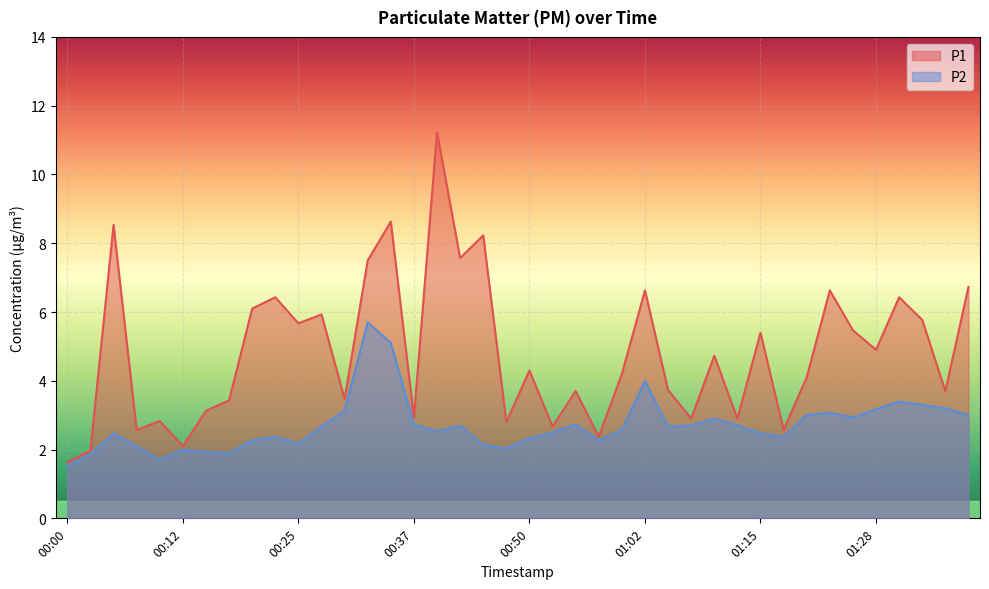

What is the value of the P2 point at the 28th from the left?

2.7